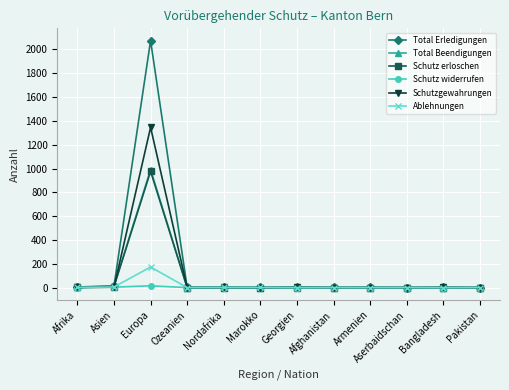

Which series has the largest range (max minus min)?

Total Erledigungen